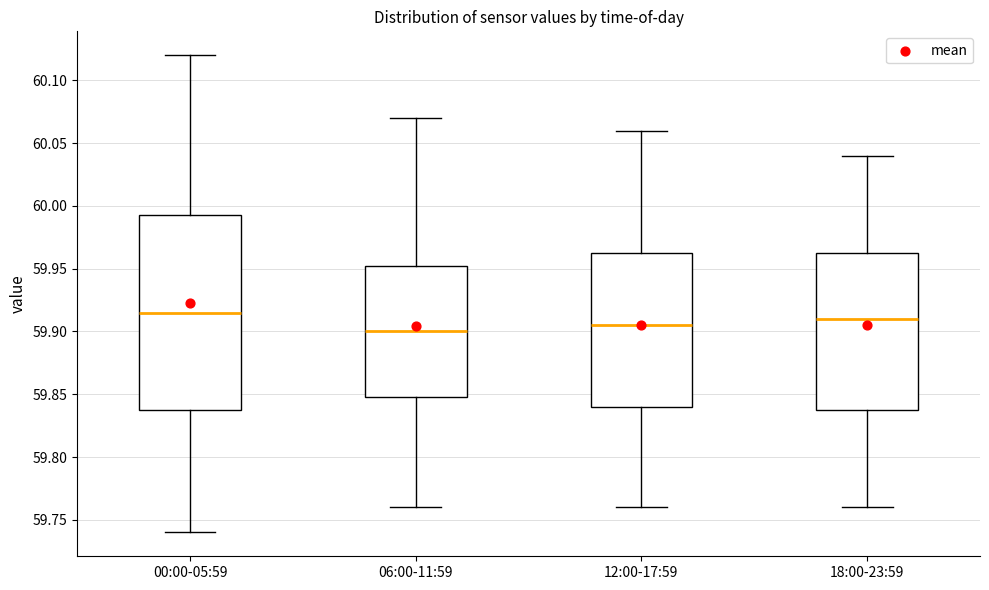

Where is the lower edge of the box for 18:00-23:59 on the y-axis? The values are not printed on the chart, so give them approximately, as read against the axis.

59.840